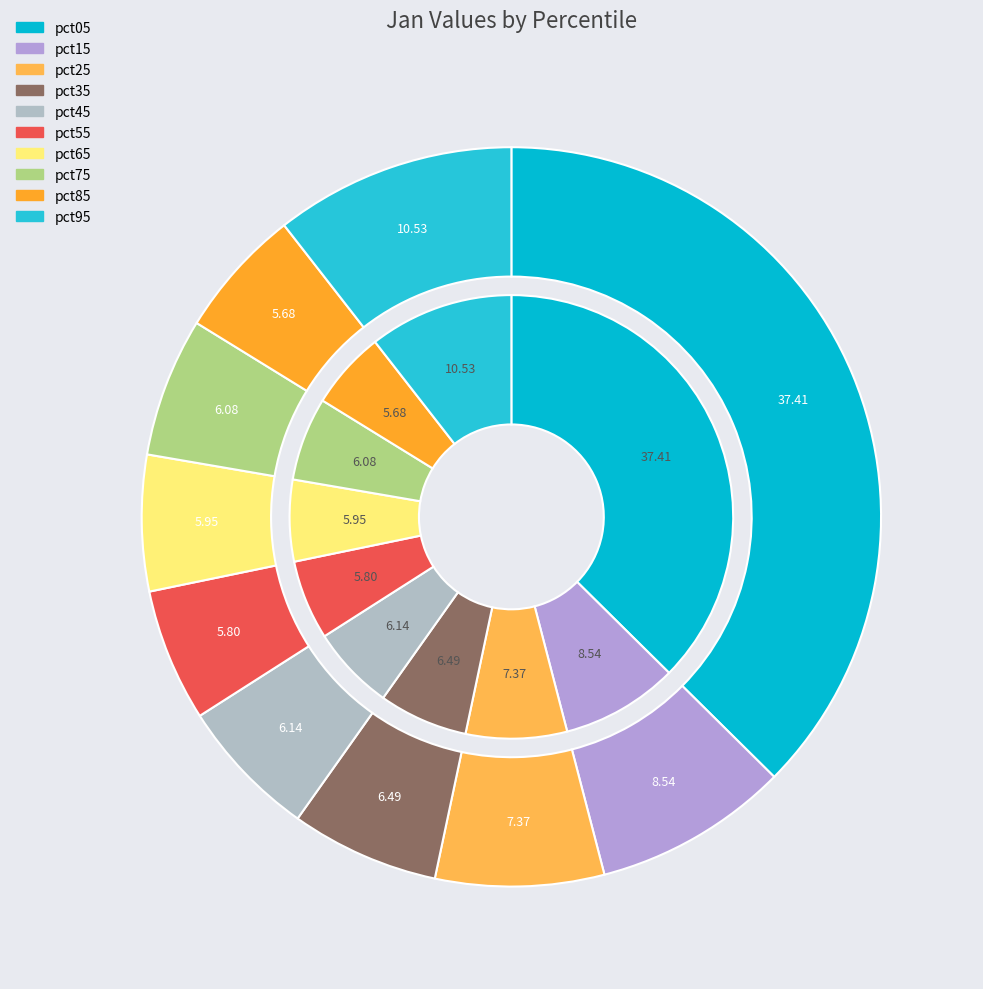

Do pct65 and pct85 together represent more than half of the pie?

No